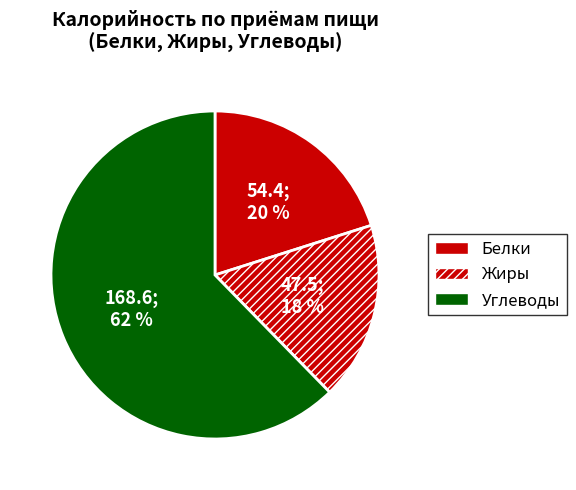

Which category has the biggest portion of the pie?

Углеводы